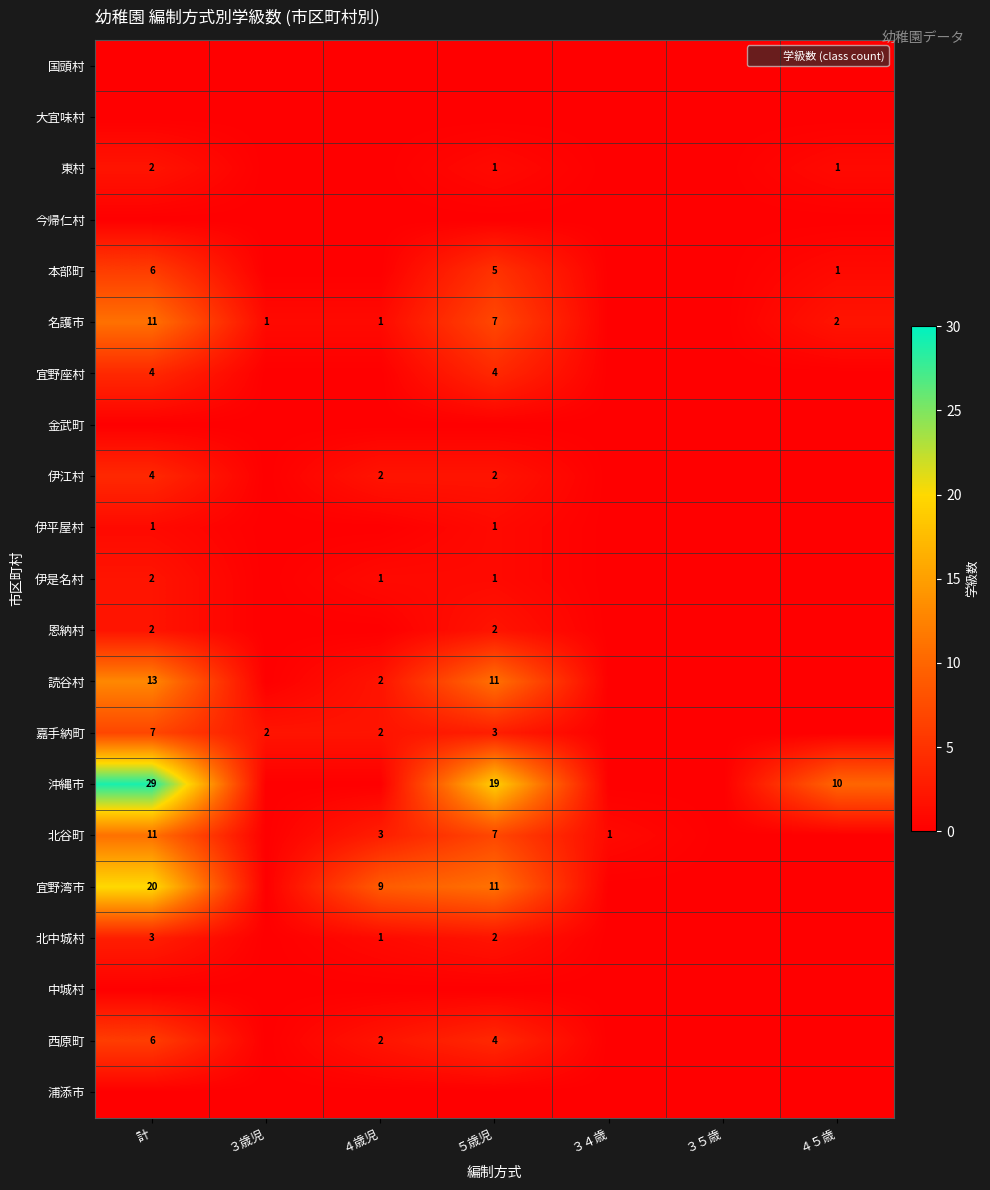

True or false: 名護市 has a value of 0 at ３４歳.

True